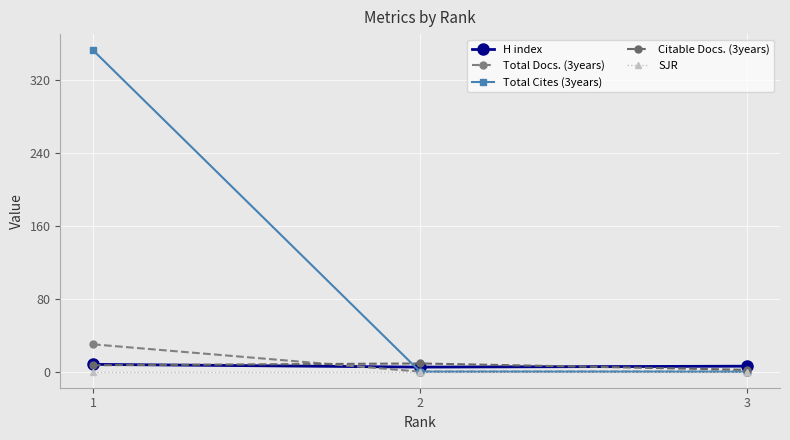

What are all the series names shown in the legend?

H index, Total Docs. (3years), Total Cites (3years), Citable Docs. (3years), SJR